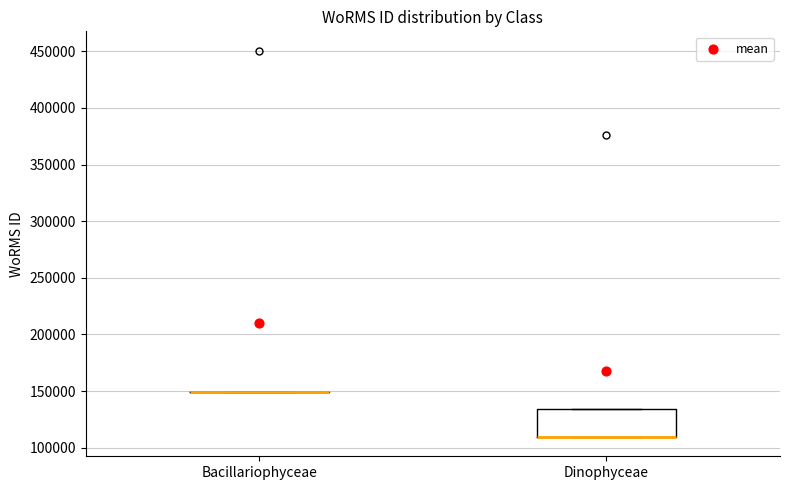

Reading left to right, transcribe this box plot: for each box, give where its median line is, the range the box spans, and where its two whiskers end, as read against the y-axis. The values are not printed on the chart, so give them approximately, as read against the axis.

Bacillariophyceae: box collapsed to a line at 150000, whiskers 150000 to 150000
Dinophyceae: median 110000 (drawn on the box's lower edge), box 110000 to 135000, whiskers 110000 to 135000